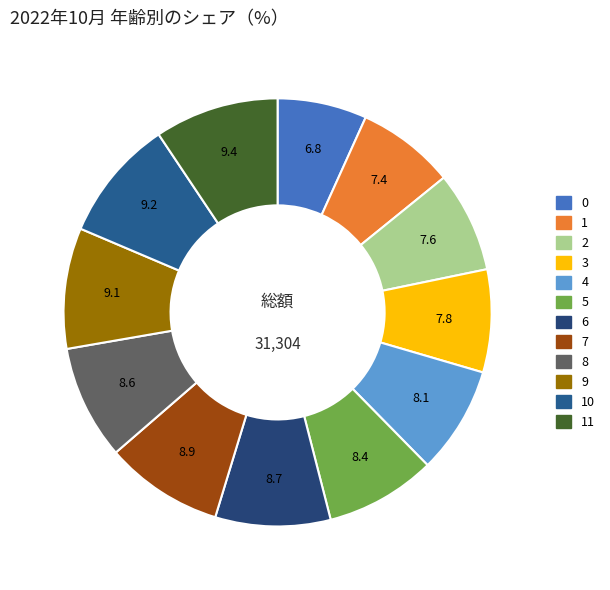

How many slices are in this pie chart?

12